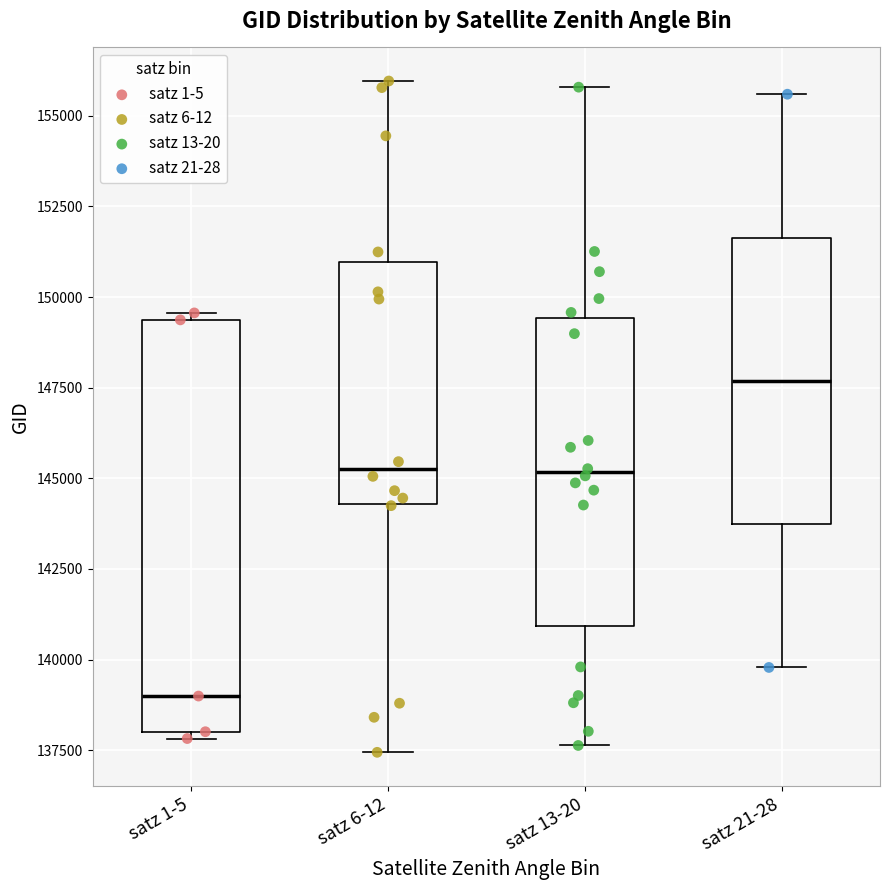

Reading left to right, transcribe this box plot: for each box, give where its median line is, the range the box spans, and where its two whiskers end, as read against the y-axis. The values are not printed on the chart, so give them approximately, as read against the axis.

satz 1-5: median 139000, box 138000 to 149500, whiskers 138000 (just below the box's lower edge) to 149500 (just above the box's upper edge)
satz 6-12: median 145500, box 144500 to 151000, whiskers 137500 to 156000
satz 13-20: median 145000, box 141000 to 149500, whiskers 137500 to 156000
satz 21-28: median 147500, box 143500 to 151500, whiskers 140000 to 155500